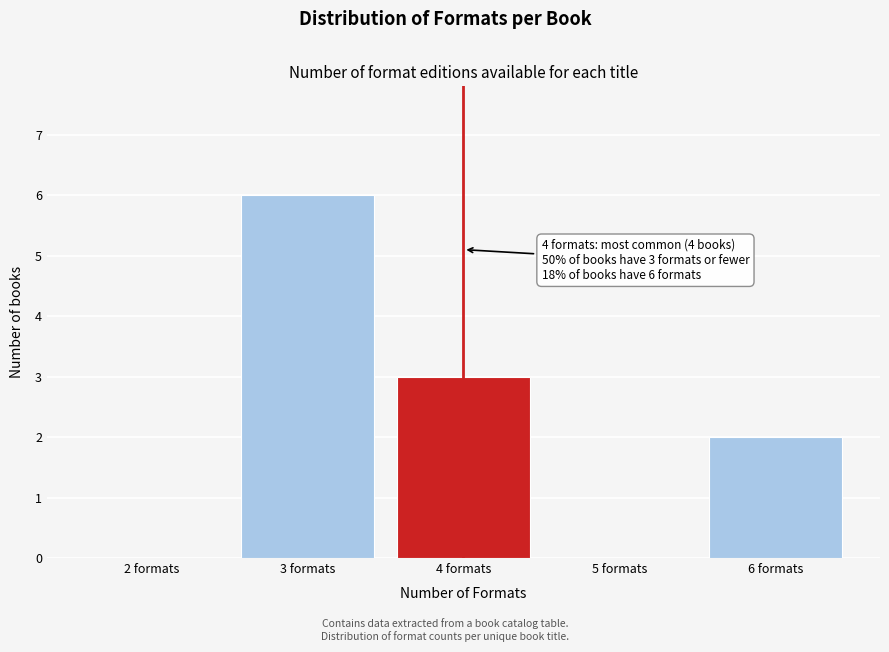

Reading left to right, what are all the values shown in this chart?

2 formats=0	3 formats=6	4 formats=3	5 formats=0	6 formats=2